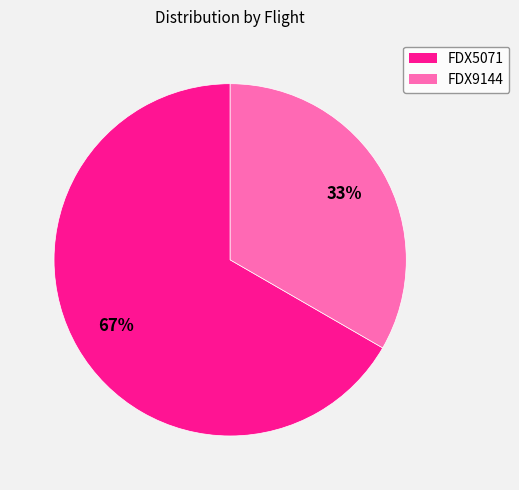

Rank the categories by value from highest to lowest.

FDX5071, FDX9144